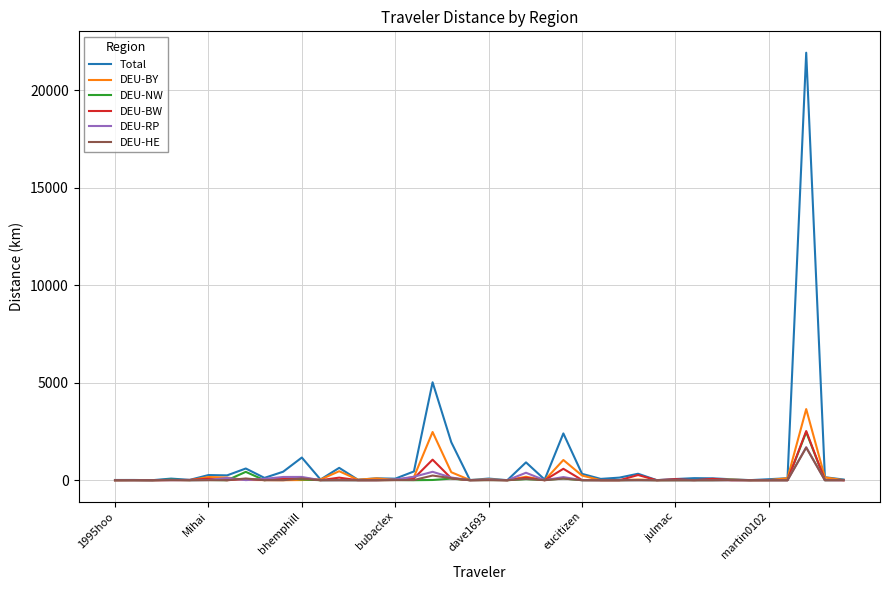

What is the difference between the maximum and minimum values in the DEU-HE series?

1671.5